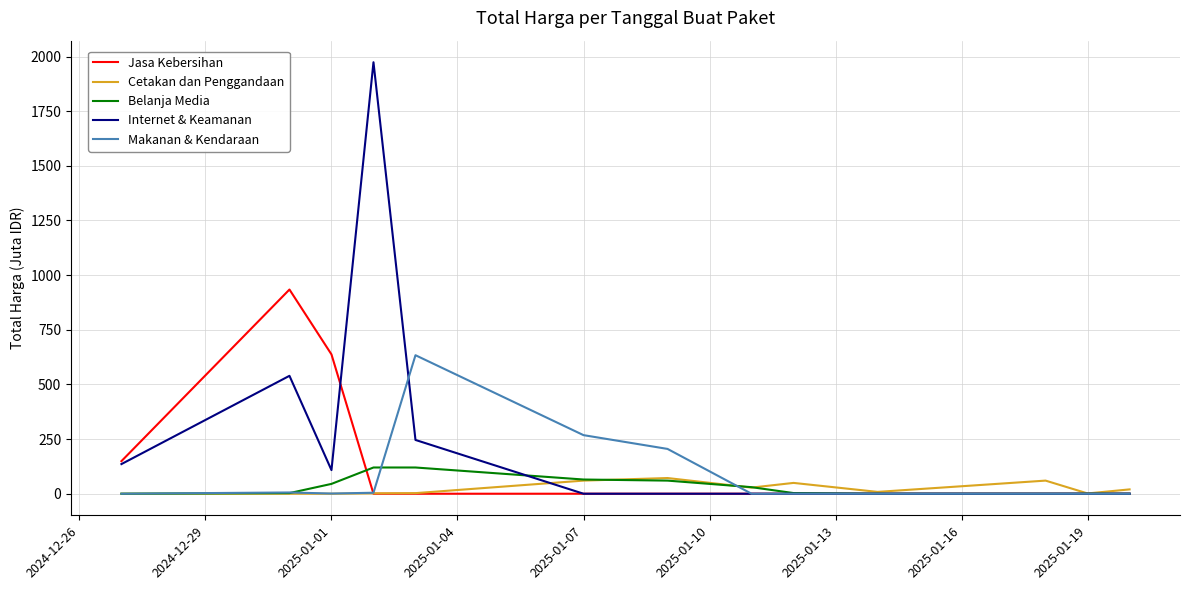

What is the maximum value shown in the chart?

1974.0